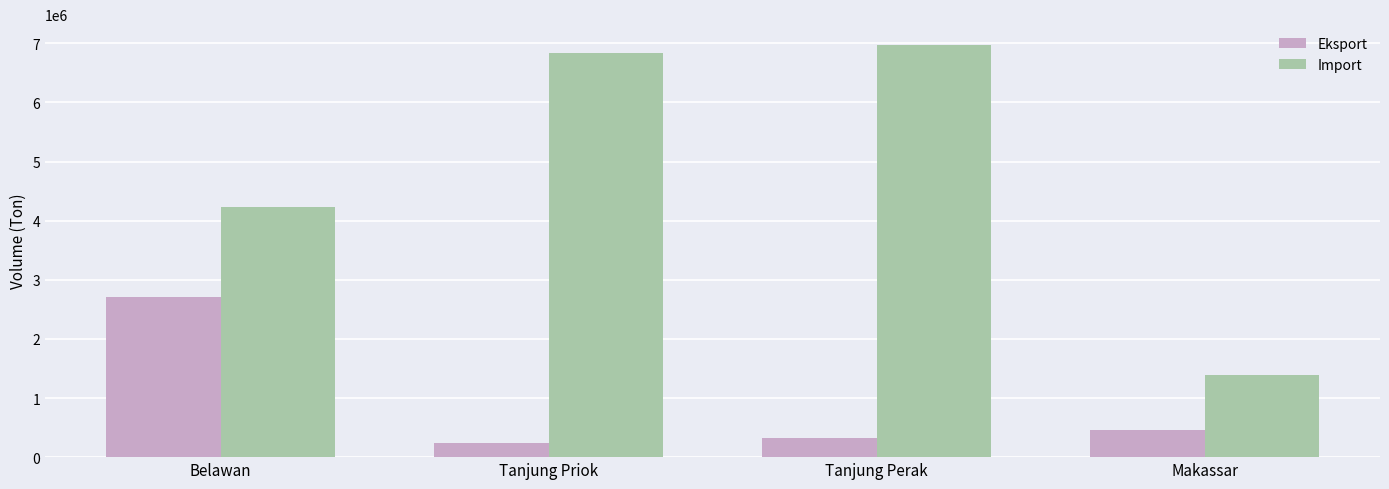

What is the greatest value displayed?

6975381